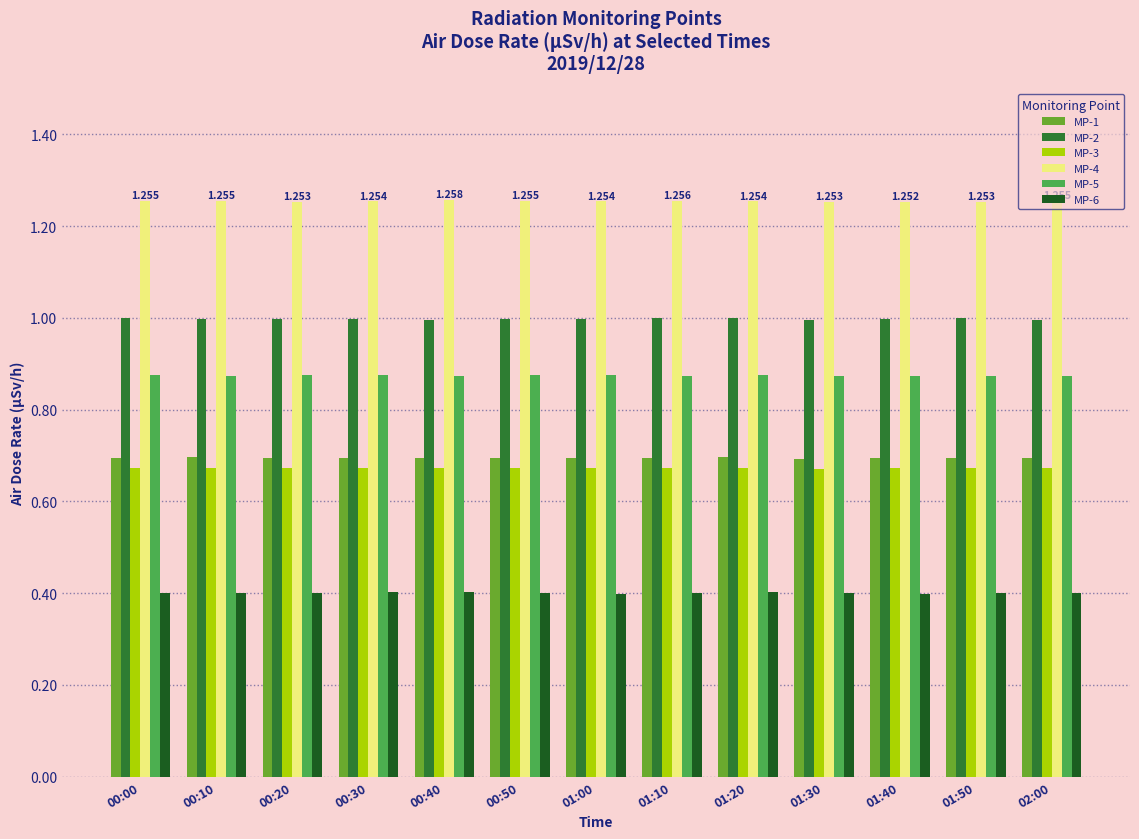

What position from the right is 00:30?

10